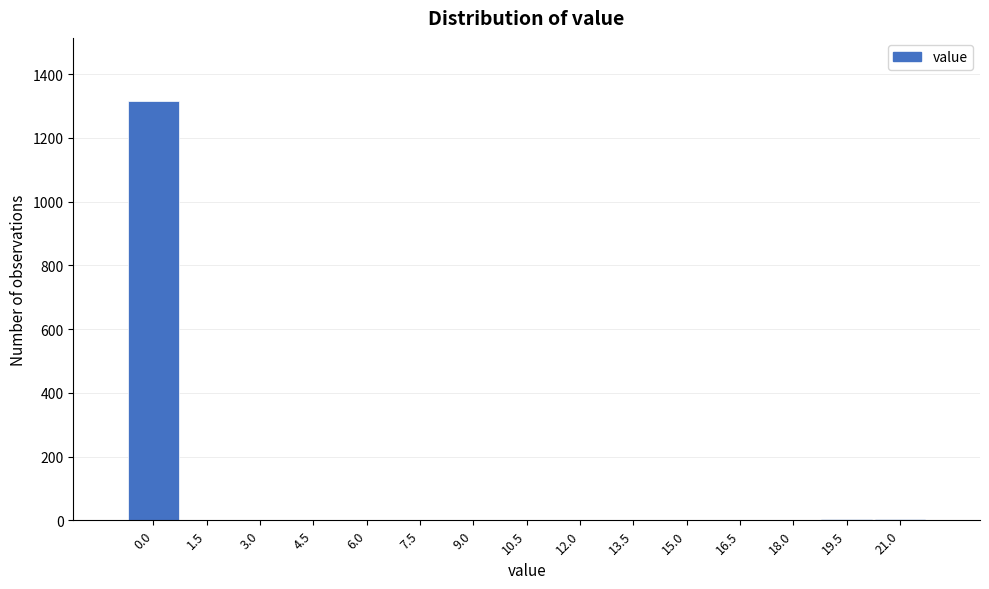

True or false: the data shows 1316 at 0.0.

True